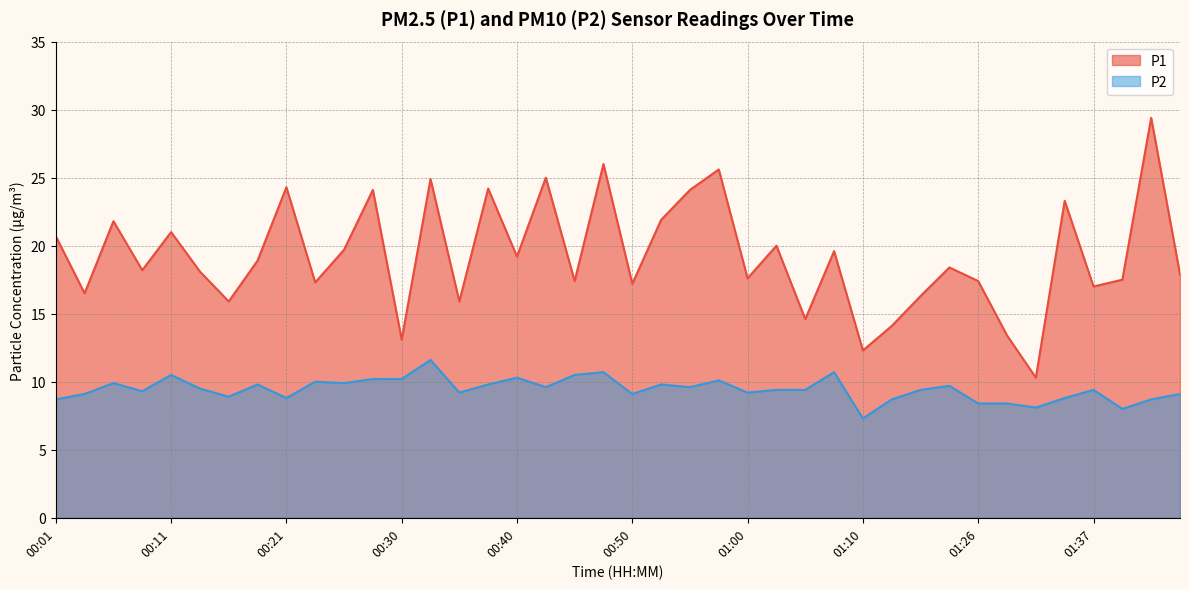

At which label is P1 closest to 19?

00:18